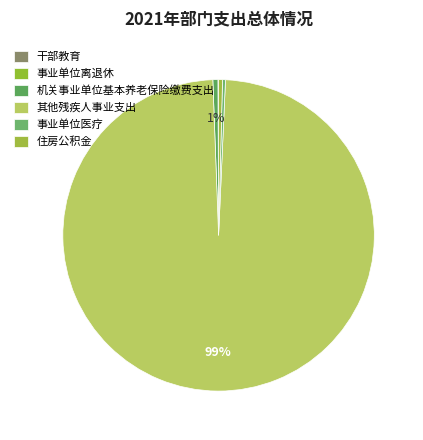

Which slice represents more than half of the pie?

其他残疾人事业支出